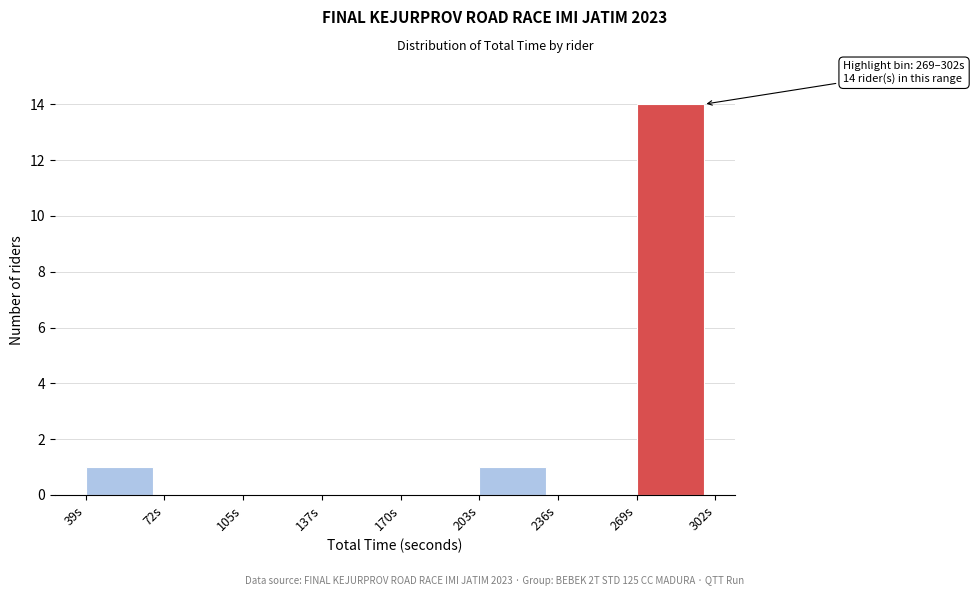

Reading right to left, extract all data points from this chart.

269s=14	236s=0	203s=1	170s=0	137s=0	105s=0	72s=0	39s=1